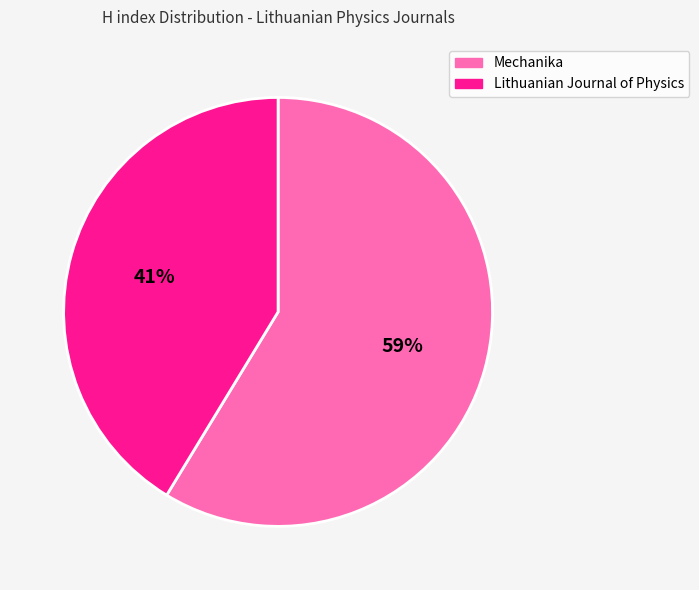

Count the number of slices in the pie.

2